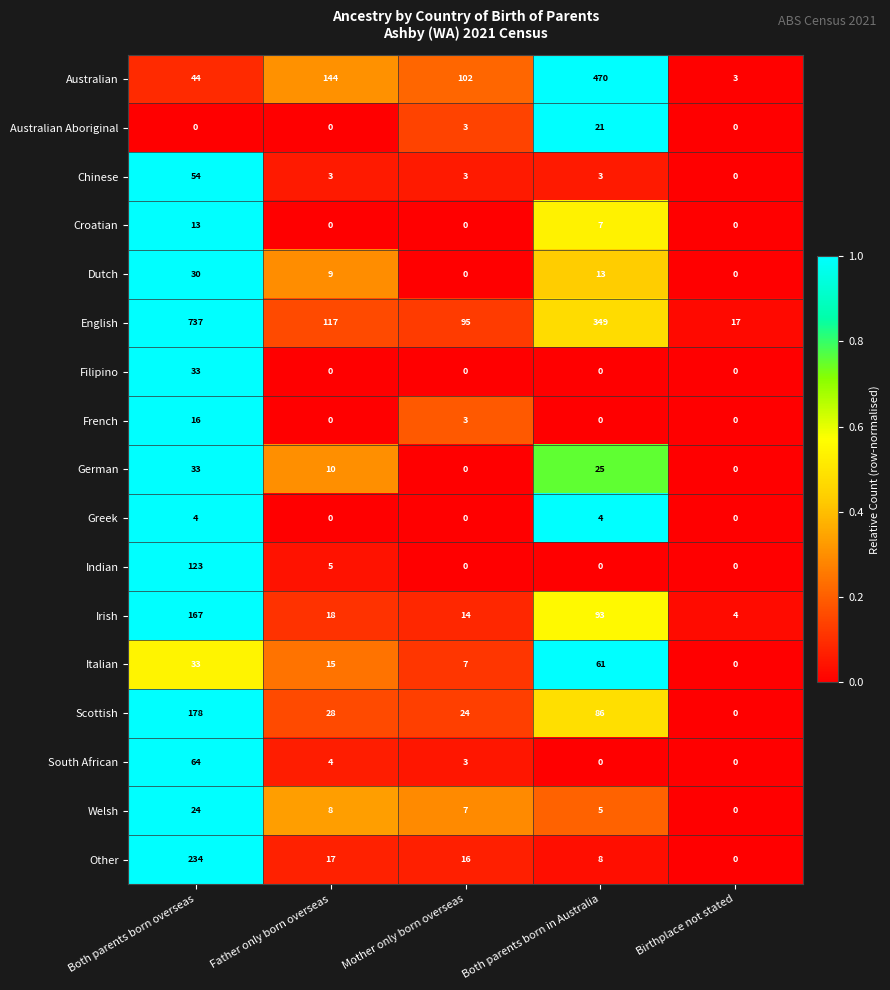

Between Mother only born overseas and Both parents born in Australia, which series saw the biggest shift?

Australian